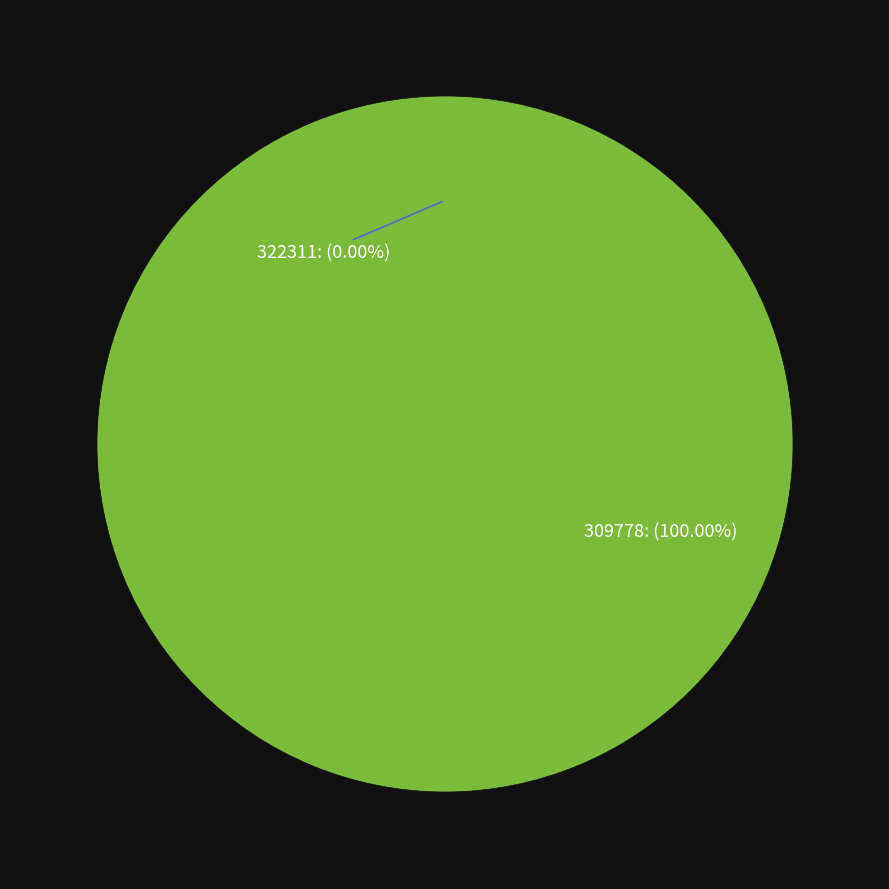

What is the total percentage of 309778 and 322311?

100.0%